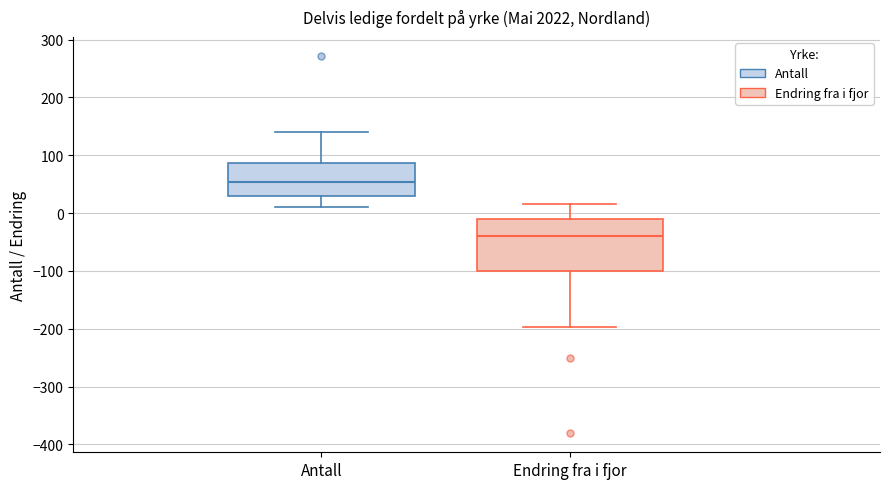

Which box's median line is the highest?

Antall